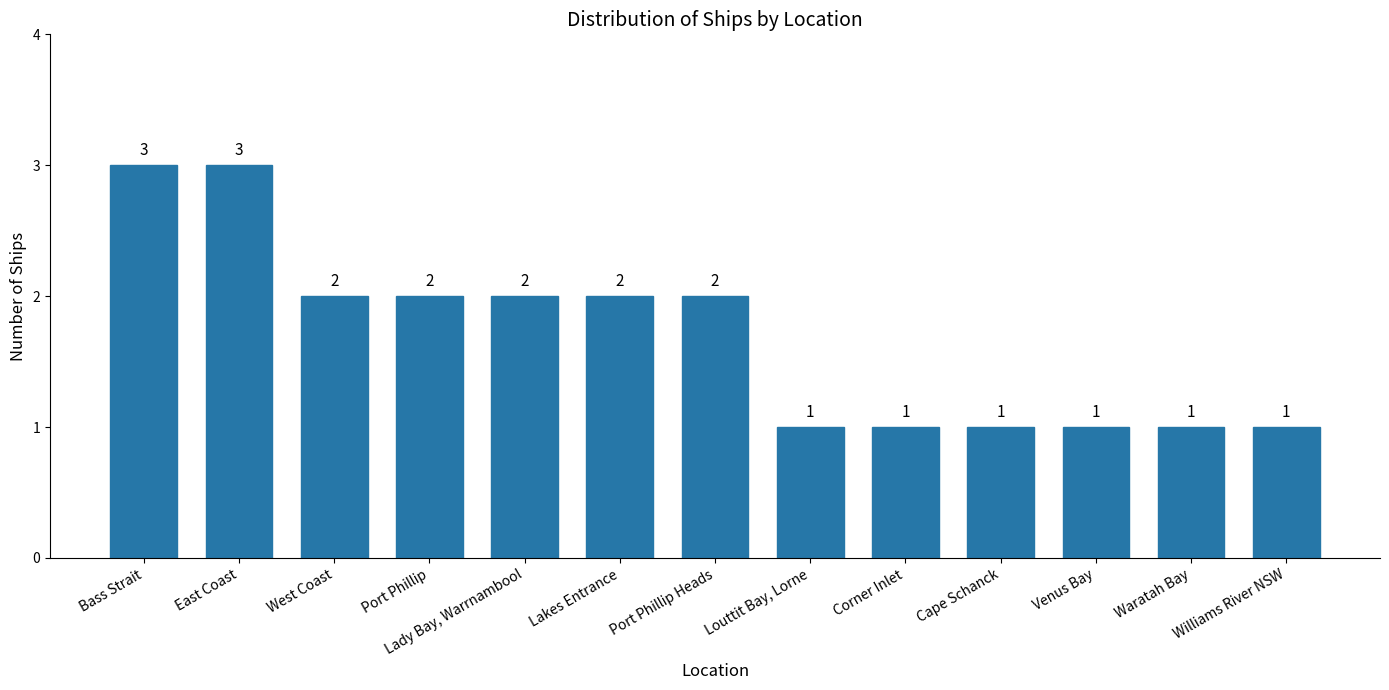

At which label does the data first exceed 2?

Bass Strait